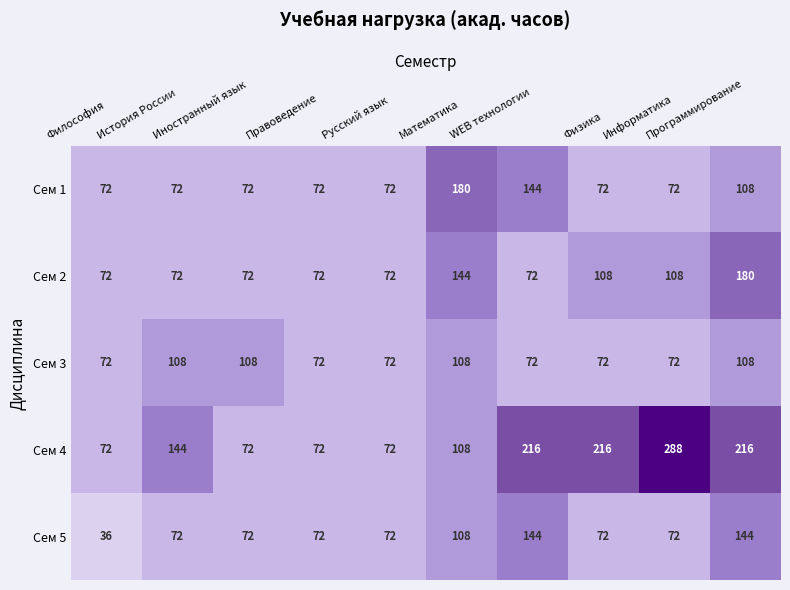

At how many categories does at least one series exceed 81?

7